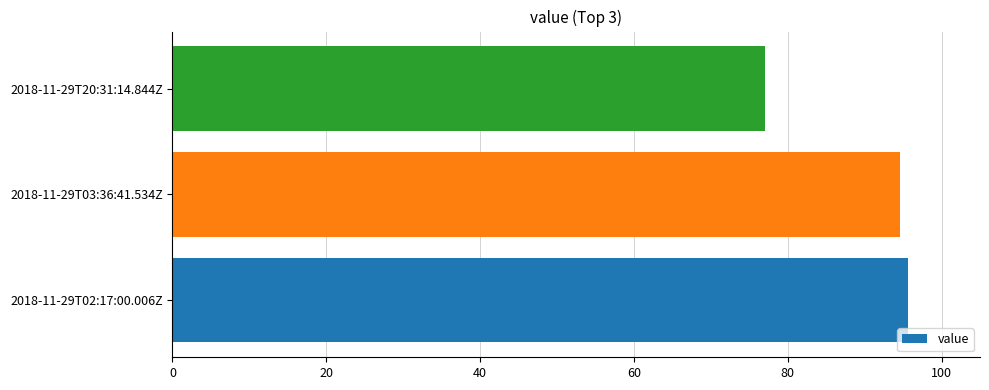

True or false: the data shows 77.0 at 2018-11-29T20:31:14.844Z.

True